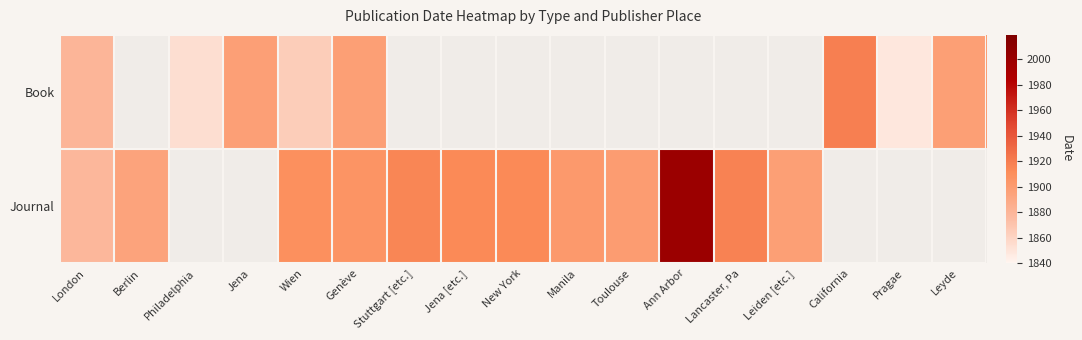

What is the difference between the maximum and minimum values in the Book series?

70.0